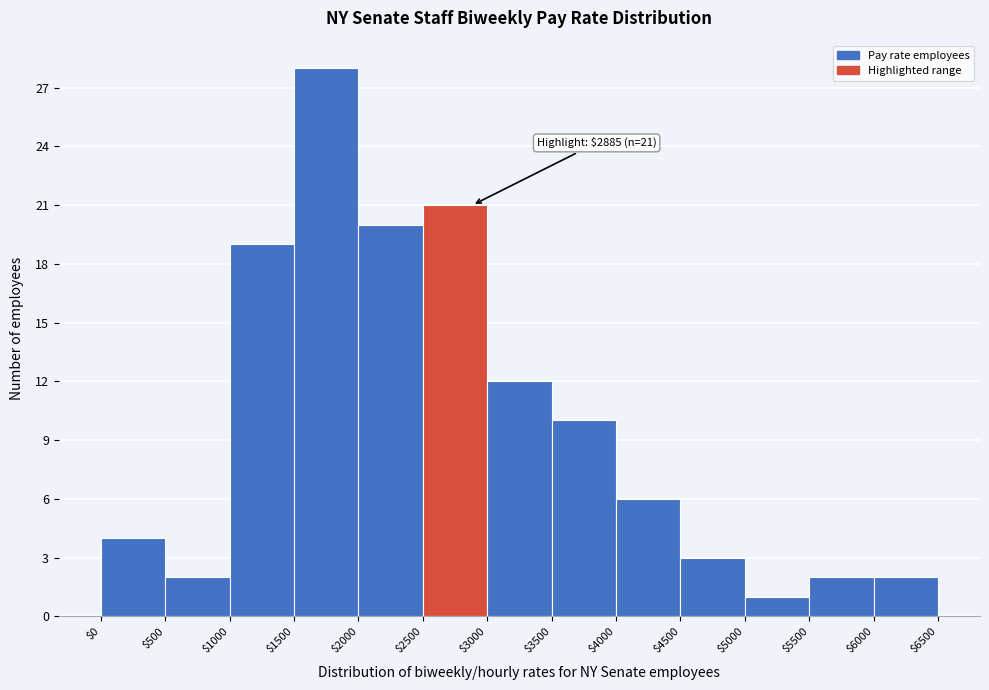

Which range on the x-axis has the tallest bar?

$1500 to $2000